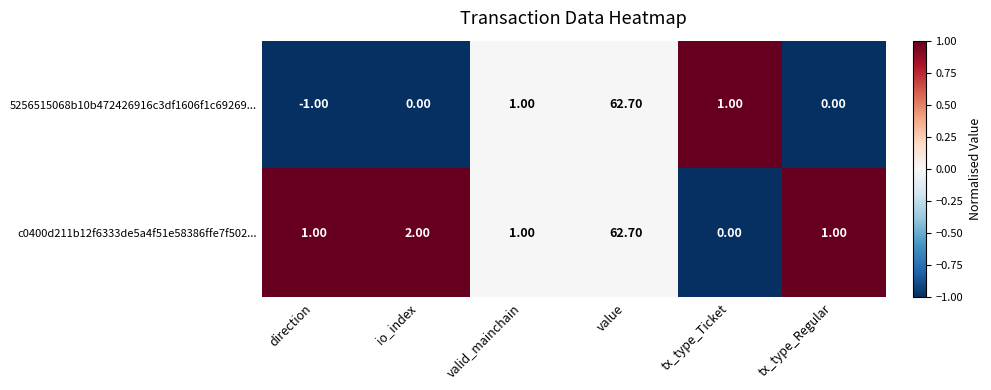

What is the difference between the maximum and minimum values in the c0400d211b12f6333de5a4f51e58386ffe7f502... series?

62.7